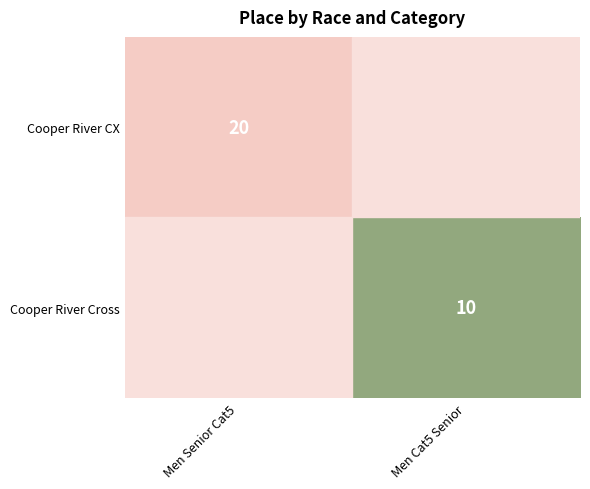

What is the minimum value for Cooper River CX?

20.0